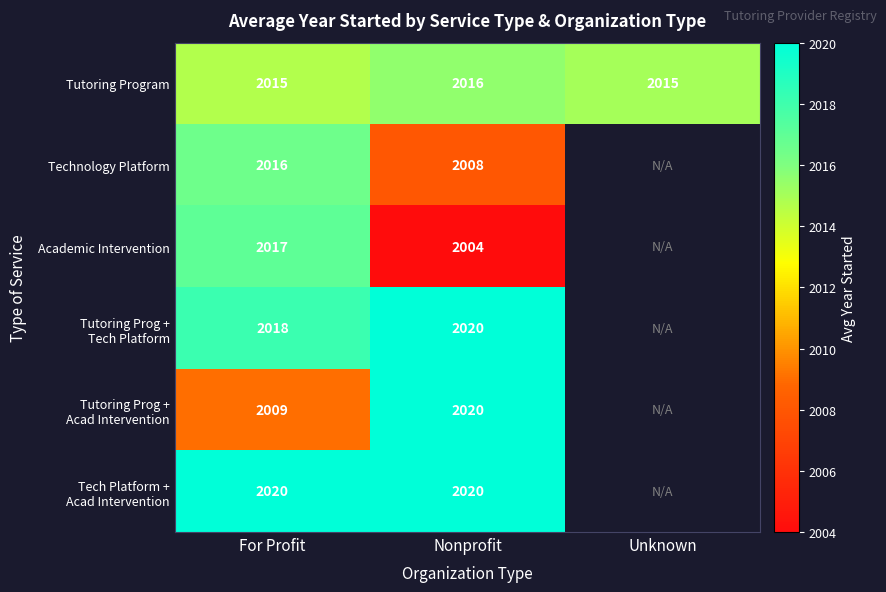

What is the difference between the maximum and minimum values in the Technology Platform series?

8.5